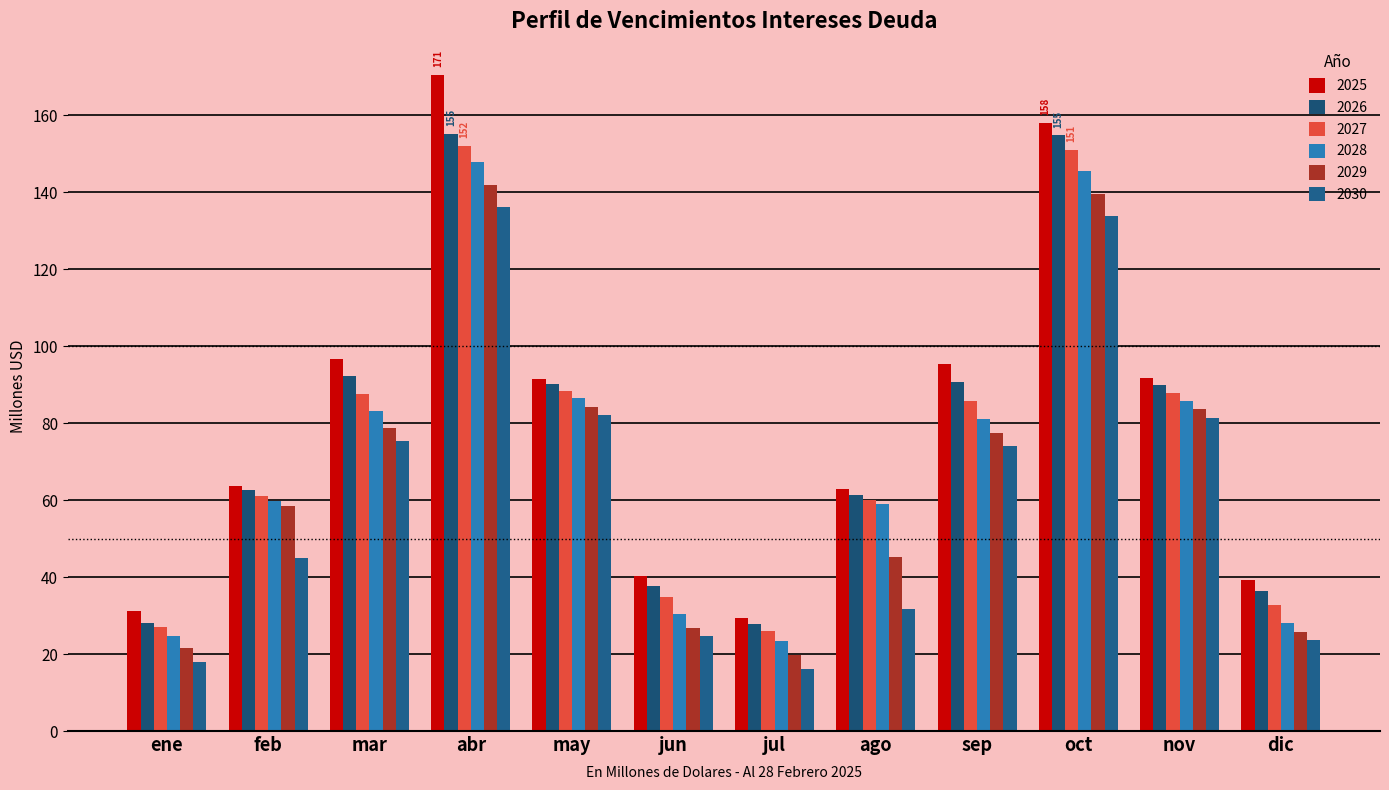

True or false: 2029 has a value of 141.8 at abr.

True